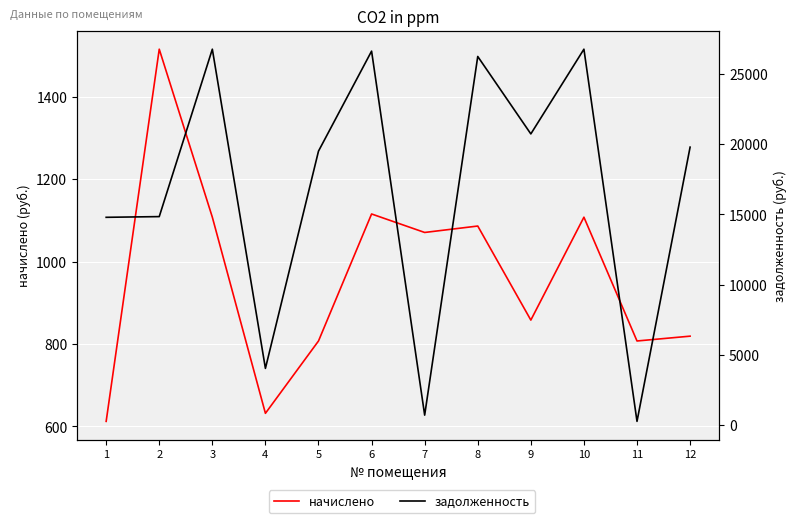

Where do задолженность and начислено first cross each other?

6 and 7